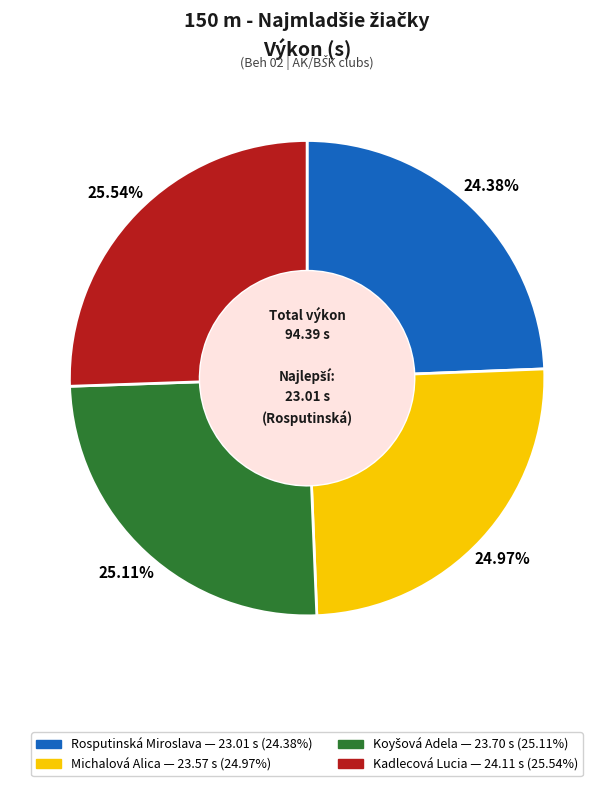

Combined, do Kadlecová Lucia and Michalová Alica account for over 50%?

Yes